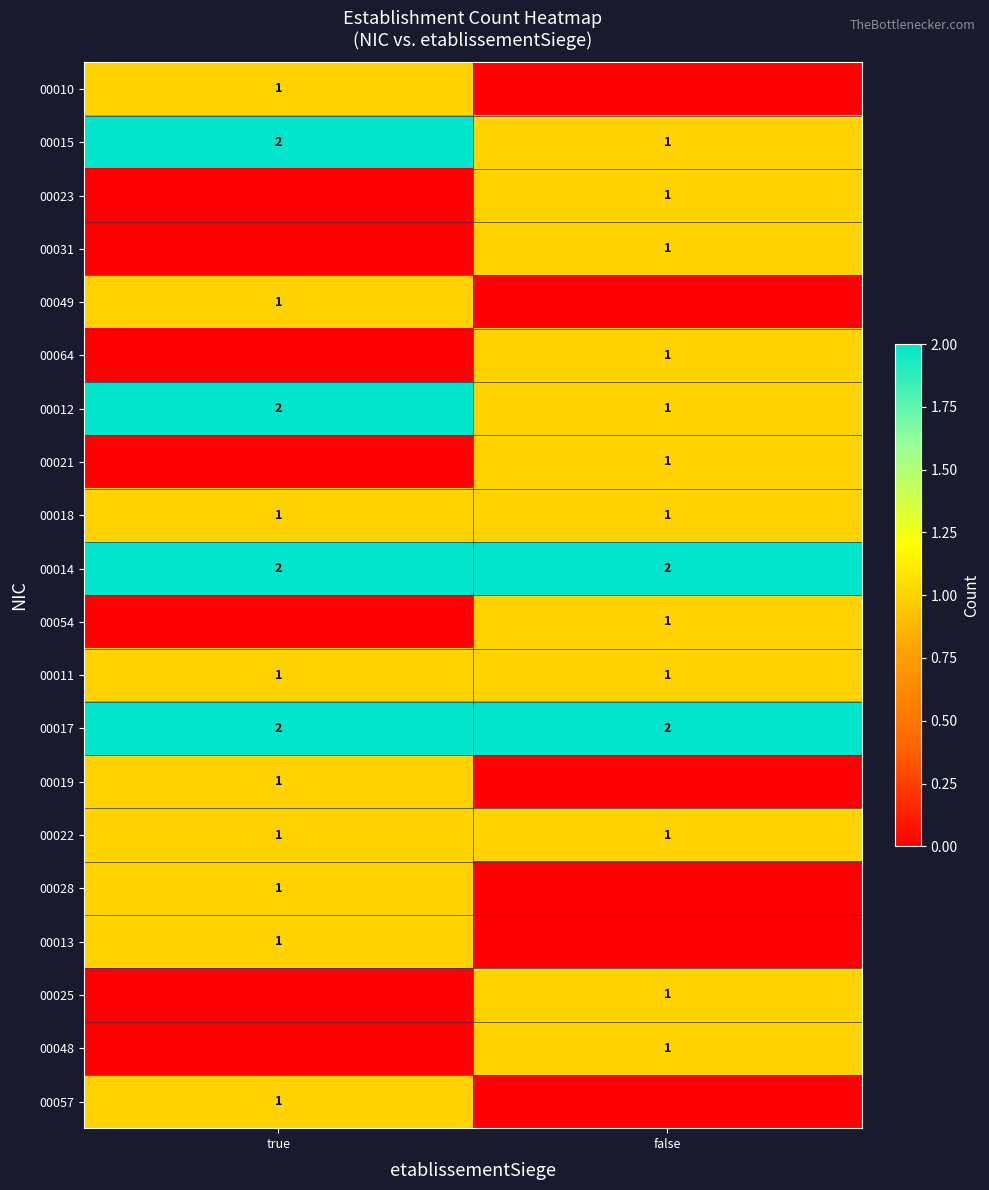

The 00014 series shows 2 at true. True or false?

True